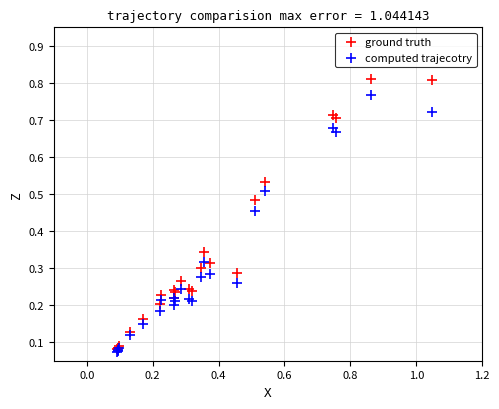

What are all the series names shown in the legend?

ground truth, computed trajecotry